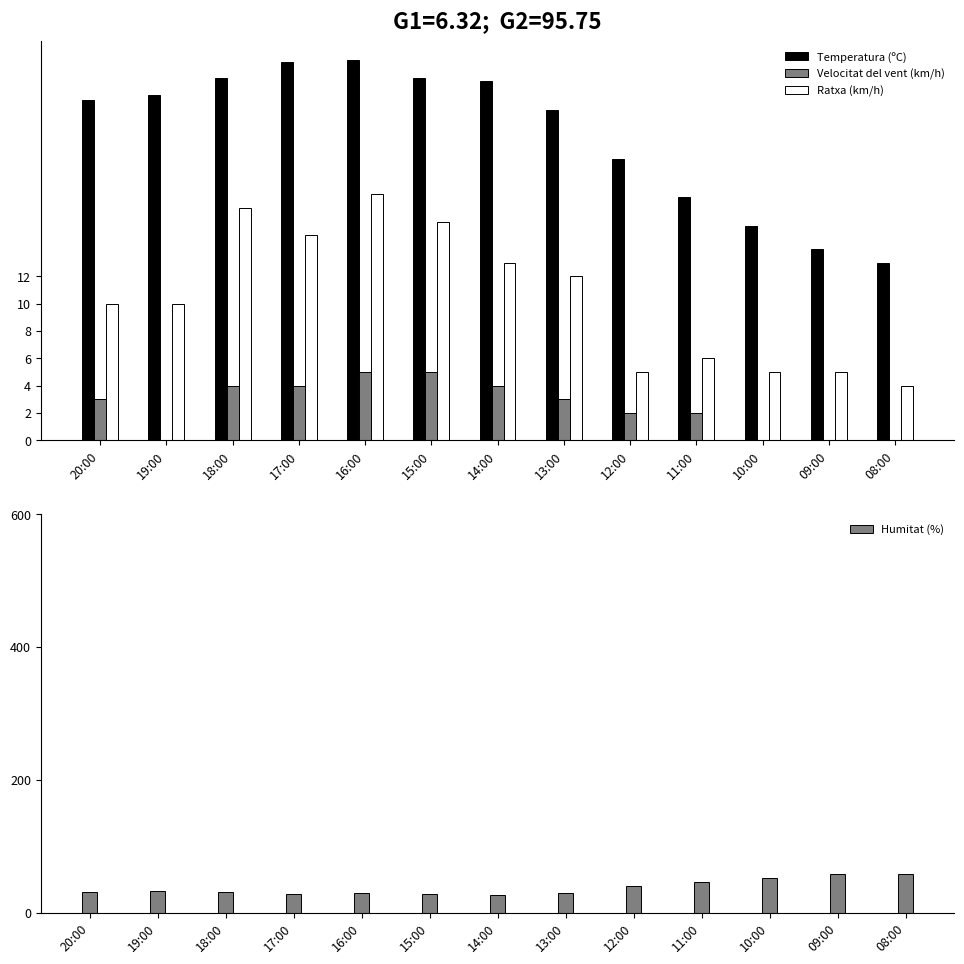

Are the bars grouped side by side (vs. stacked)?

Yes